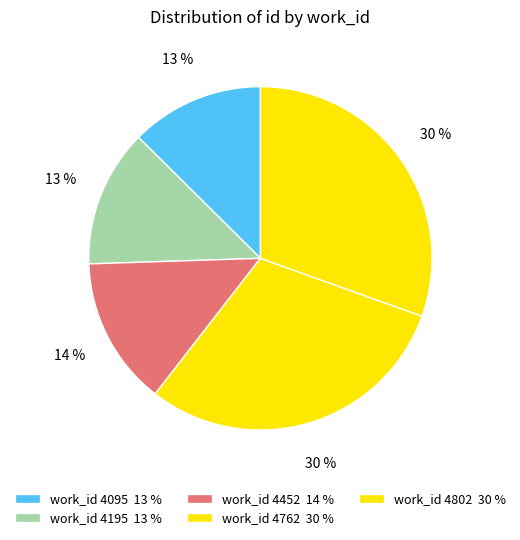

How many segments does this pie chart have?

5